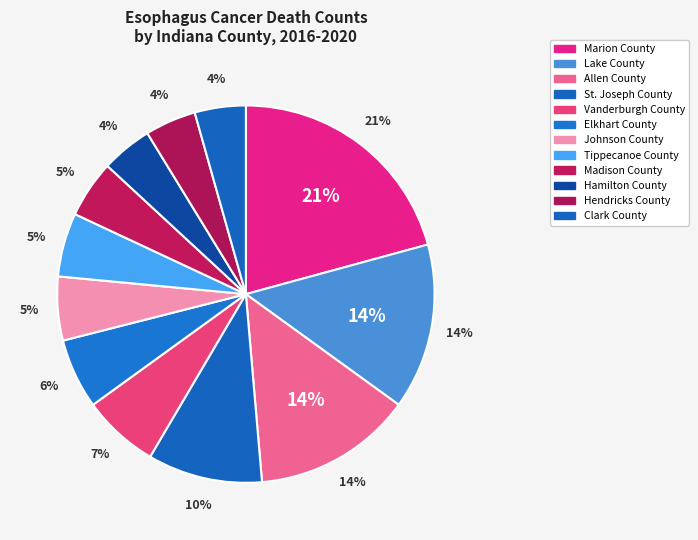

Is it true that St. Joseph County is 17% of the pie?

False